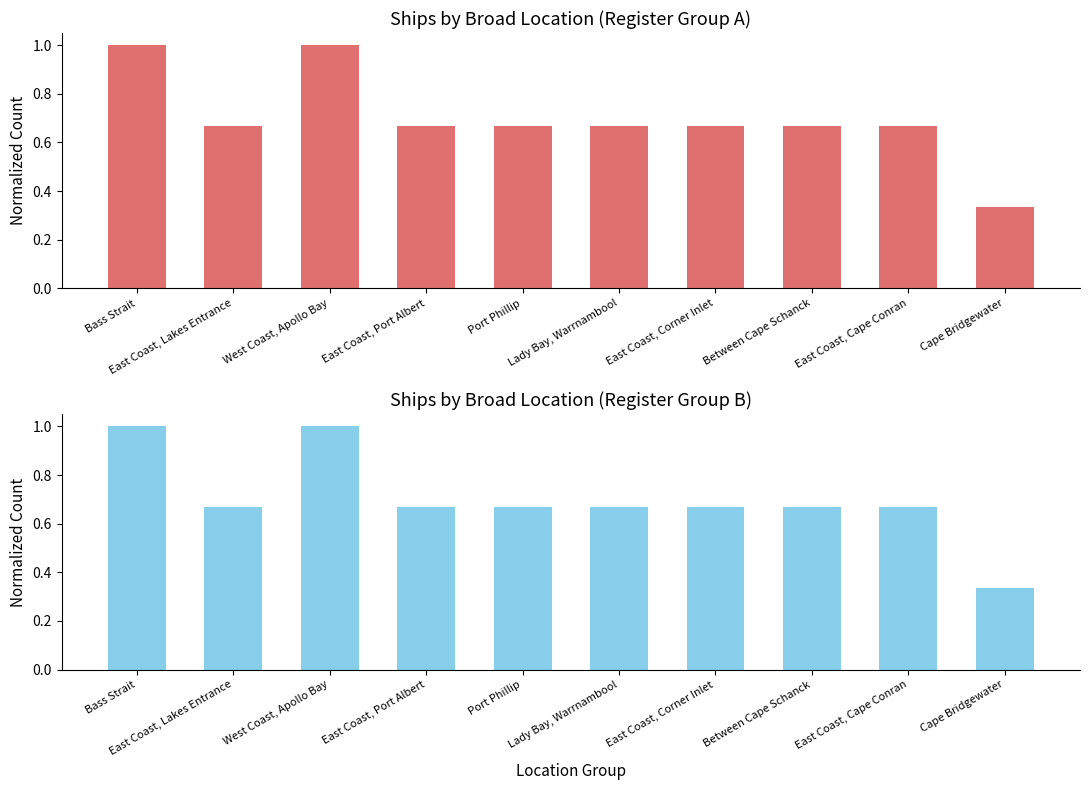

What is the label of the 8th bar from the right?

West Coast, Apollo Bay